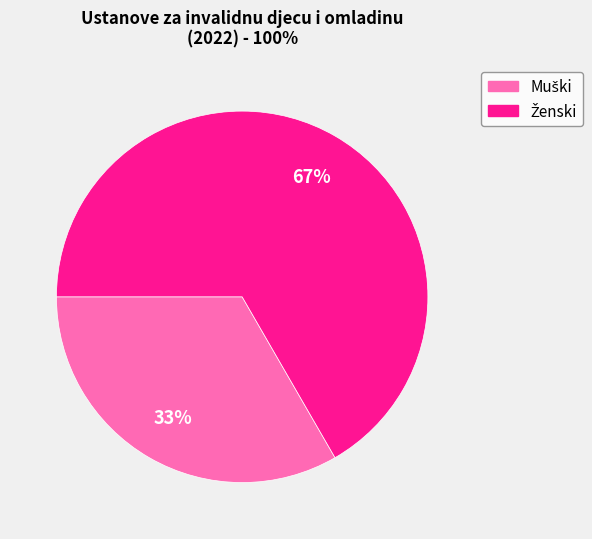

To the nearest percent, what is the average slice percentage?

50%